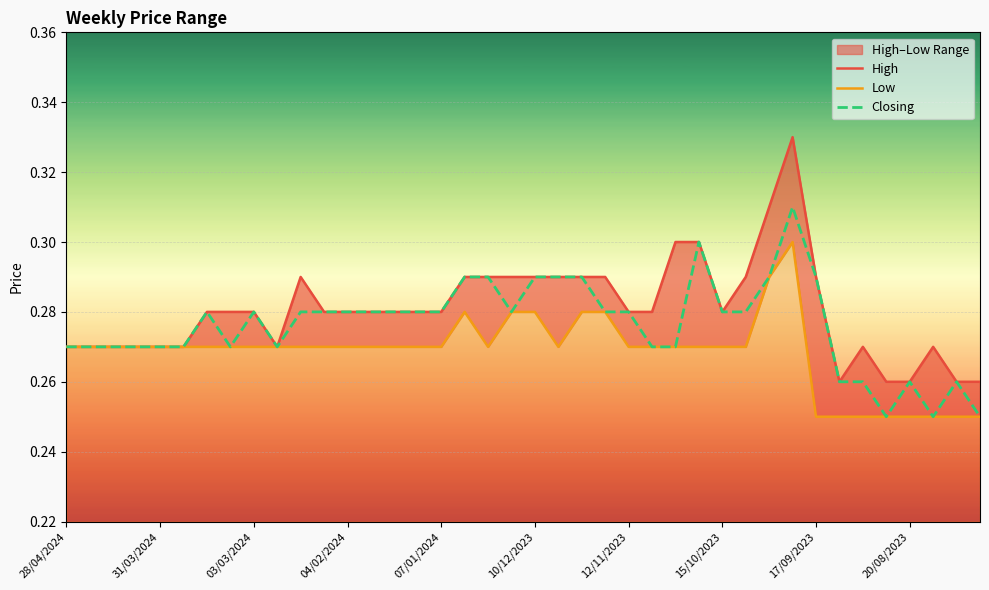

Is the value of High at 27 greater than the value of Closing at 10/12/2023?

Yes